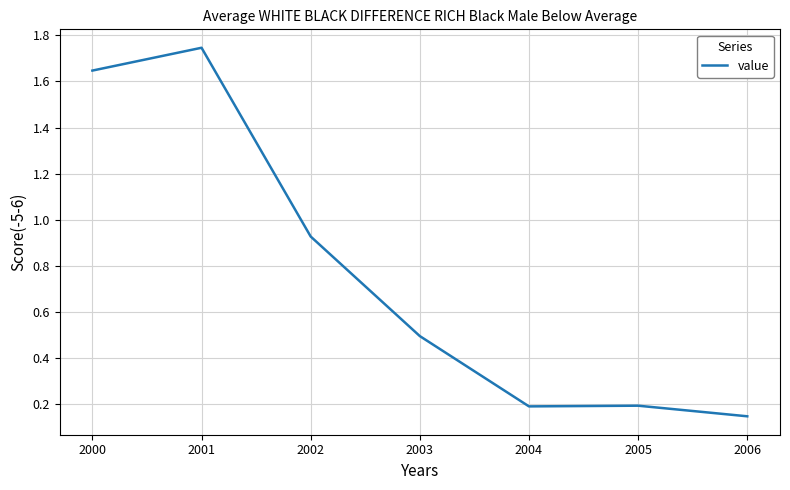

At which label is the value closest to 0?

2006